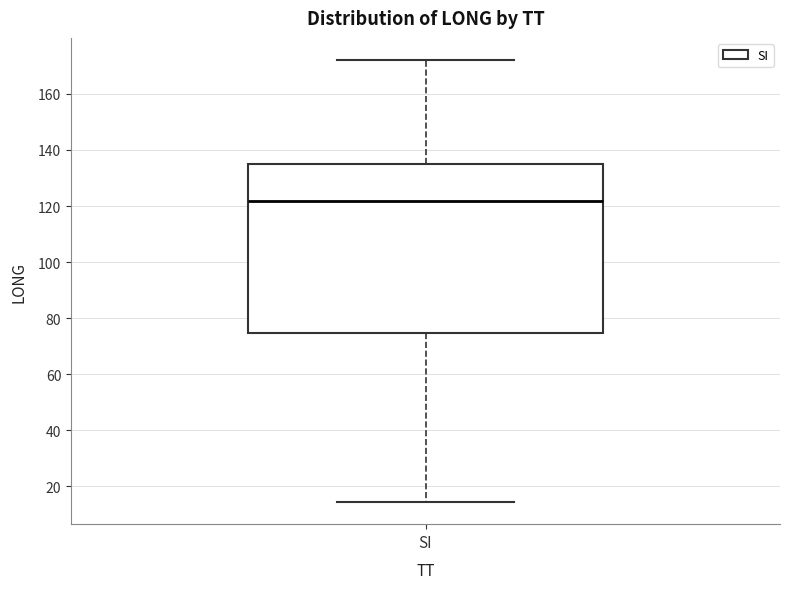

Read this box plot against the y-axis: the position of the median line, the range covered by the box, and the ends of both whiskers. The values are not printed on the chart, so give them approximately, as read against the axis.

median 122, box 74 to 136, whiskers 14 to 172